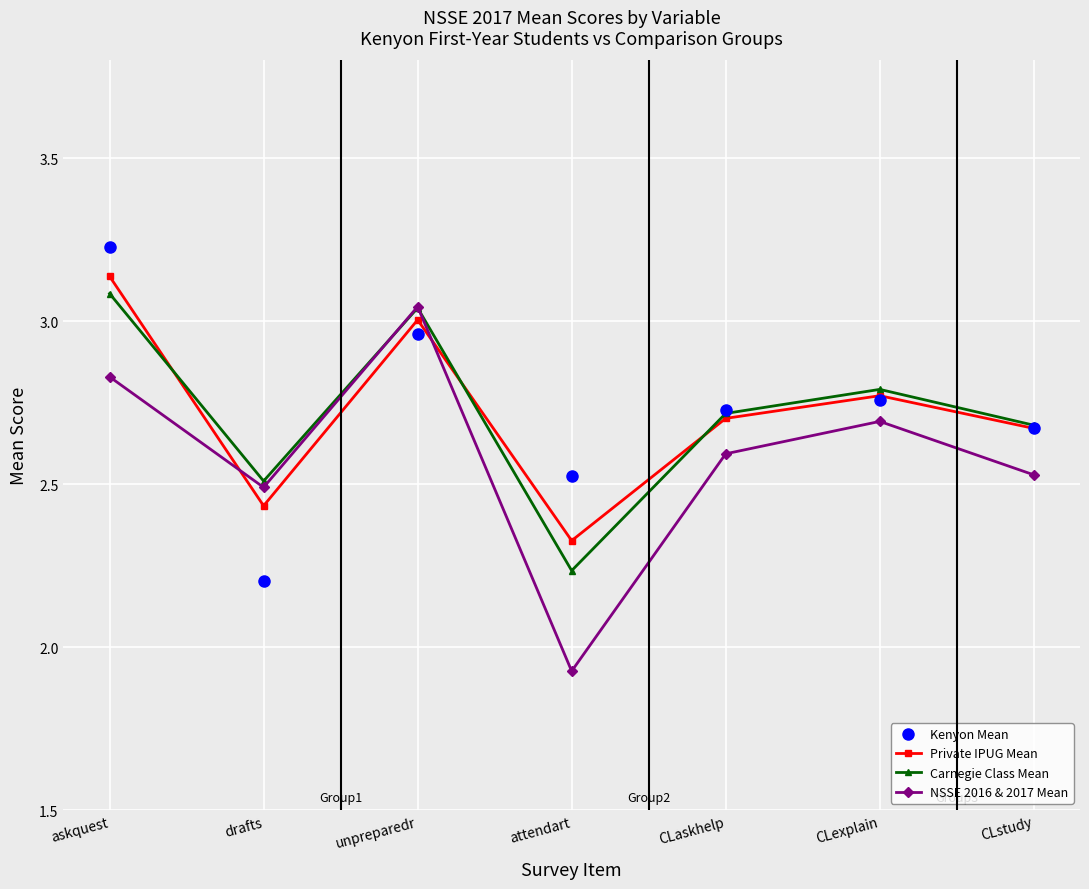

At which category is the sum across all series the highest?

askquest